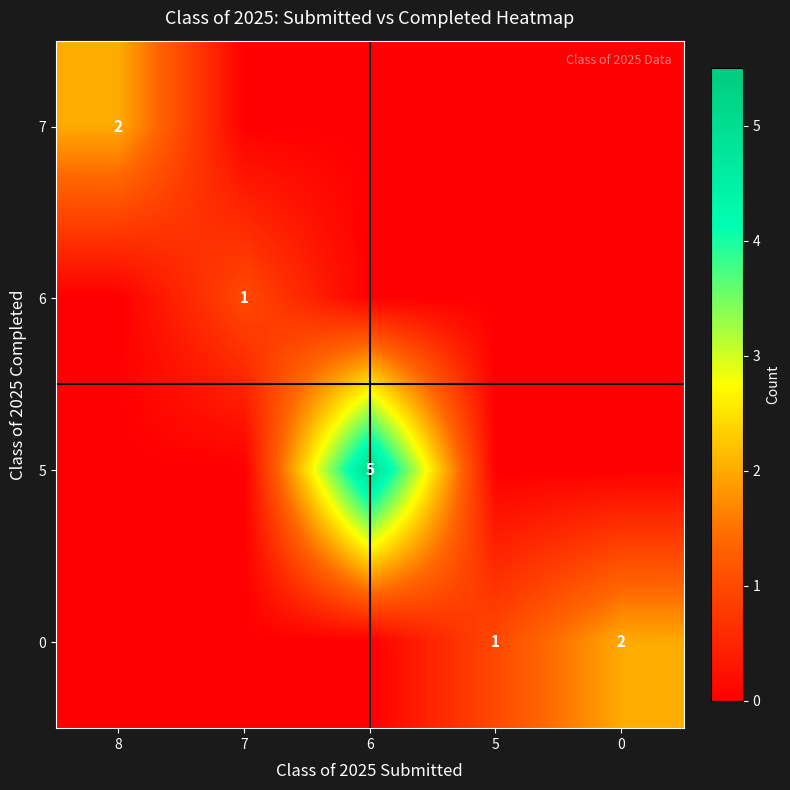

The value of 6 at 7 is 1. True or false?

True